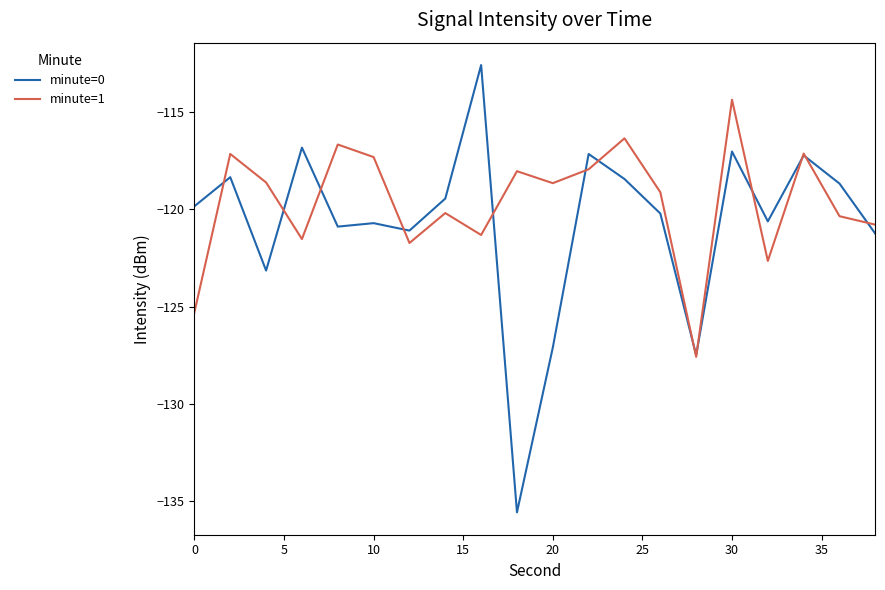

Which series has the largest total across all categories?

minute=1